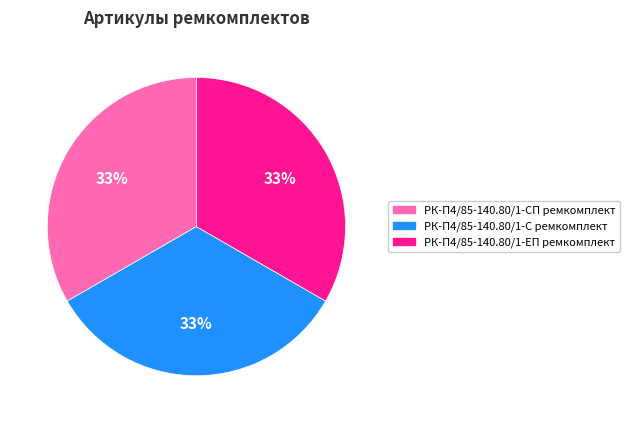

Does any single category account for the majority?

No